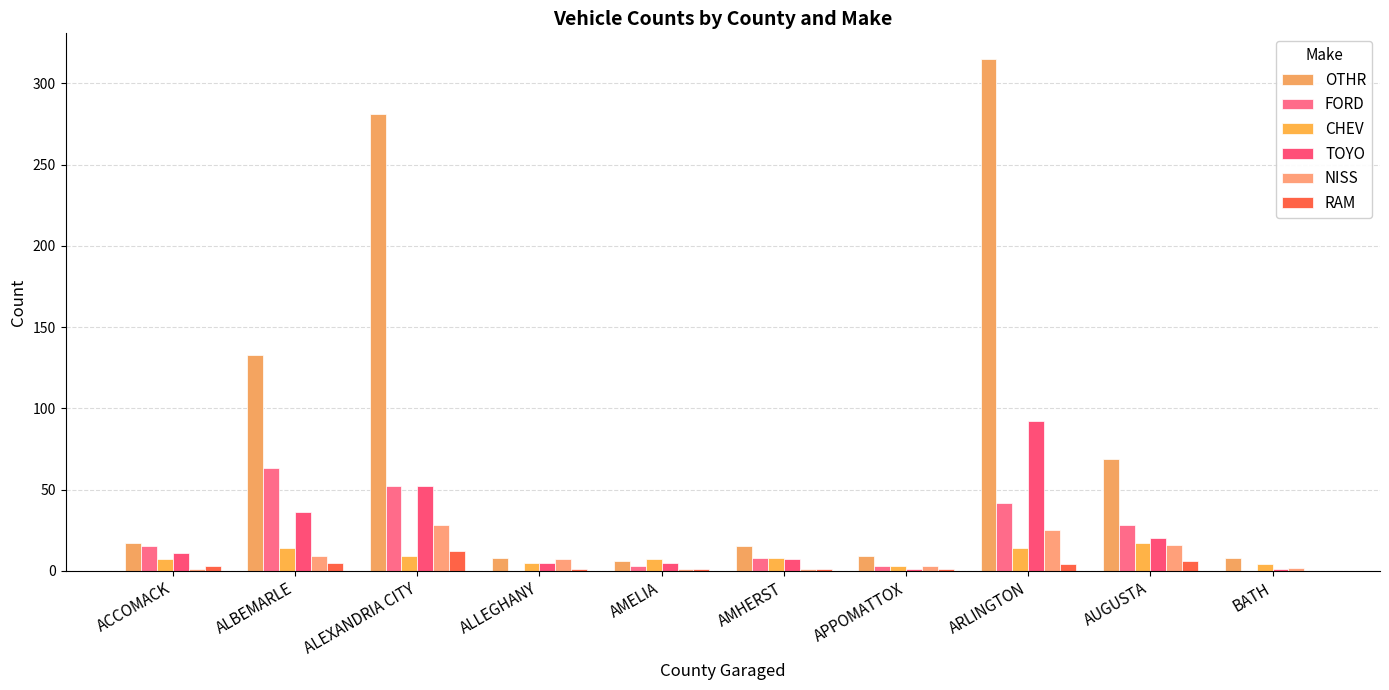

Rank the series at AMHERST from highest to lowest value.

OTHR, FORD, CHEV, TOYO, NISS, RAM